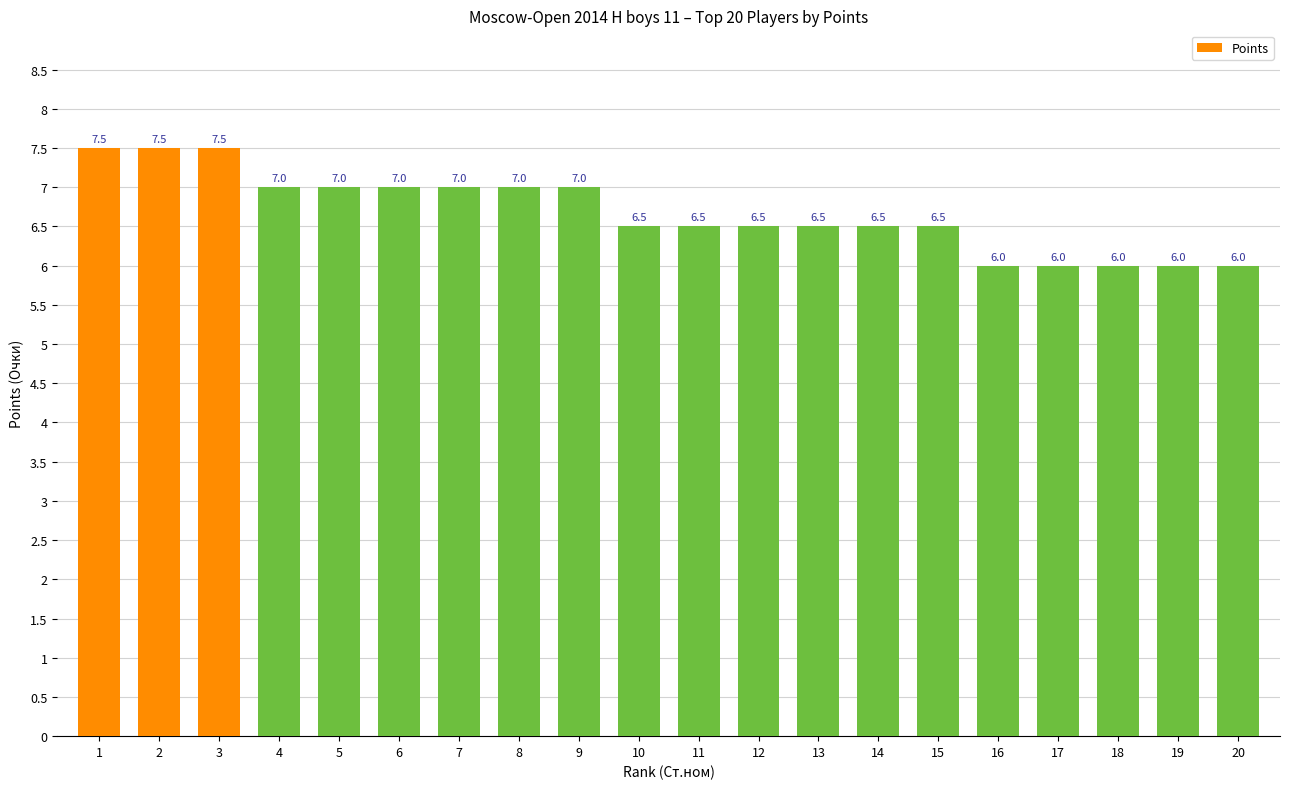

Reading right to left, transcribe all the data shown in this chart.

20=6.0	19=6.0	18=6.0	17=6.0	16=6.0	15=6.5	14=6.5	13=6.5	12=6.5	11=6.5	10=6.5	9=7.0	8=7.0	7=7.0	6=7.0	5=7.0	4=7.0	3=7.5	2=7.5	1=7.5